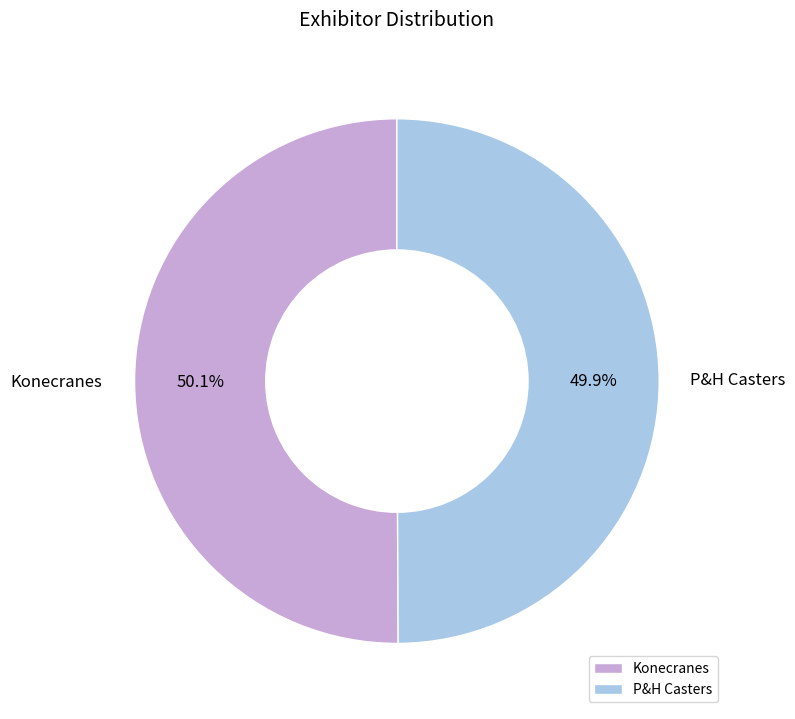

What percentage is the P&H Casters slice, to the nearest percent?

50%